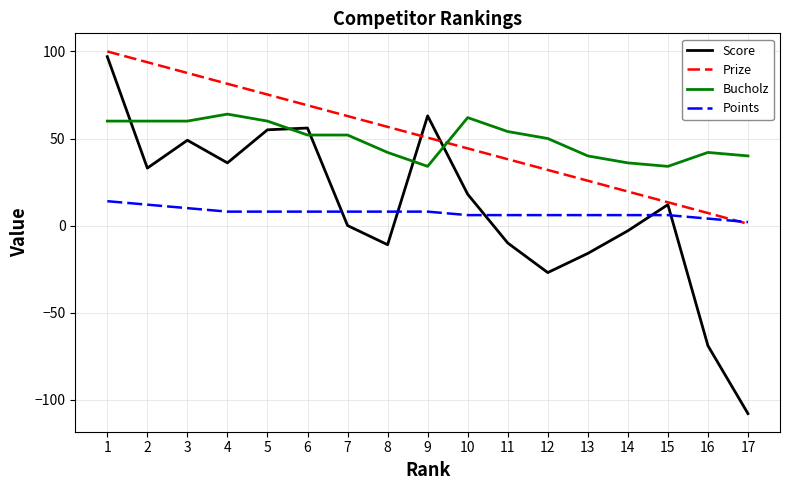

Where is Bucholz nearest to the value 49?

12